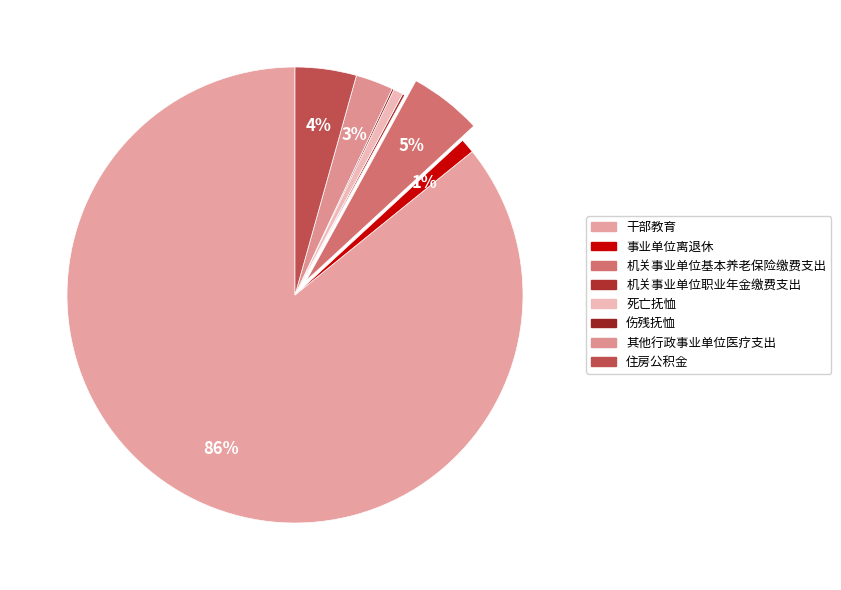

Is it true that 死亡抚恤 is 9% of the pie?

False